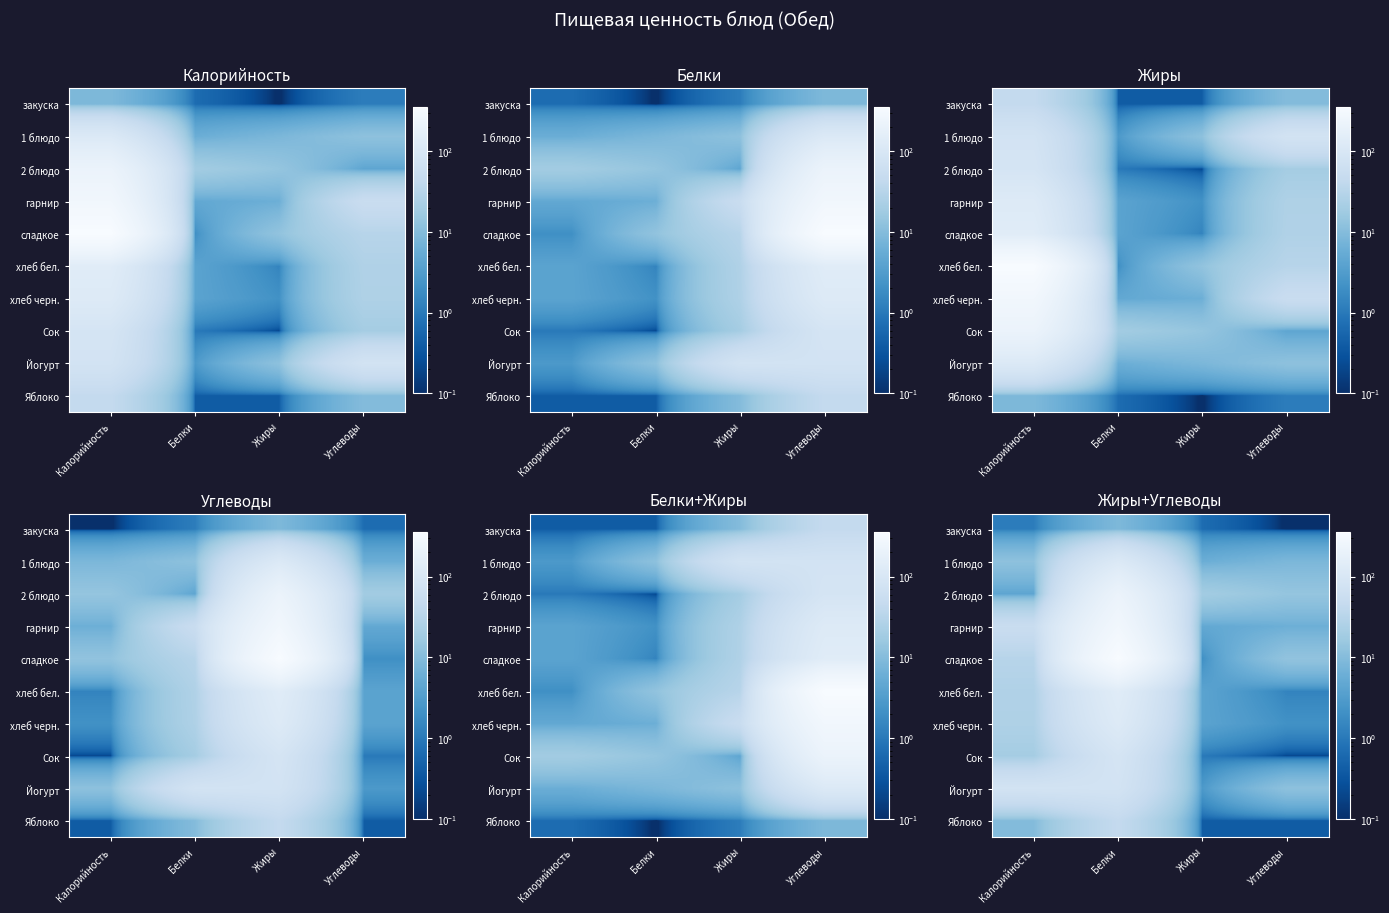

Which series changed the most between Калорийность and Углеводы?

Йогурт